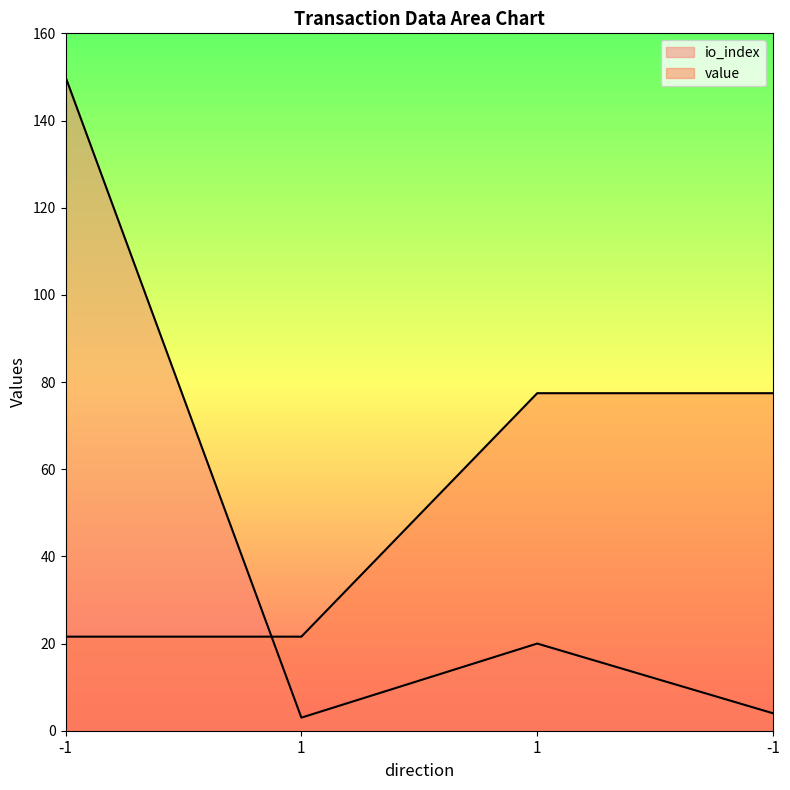

What is the sum of all io_index values?

177.0